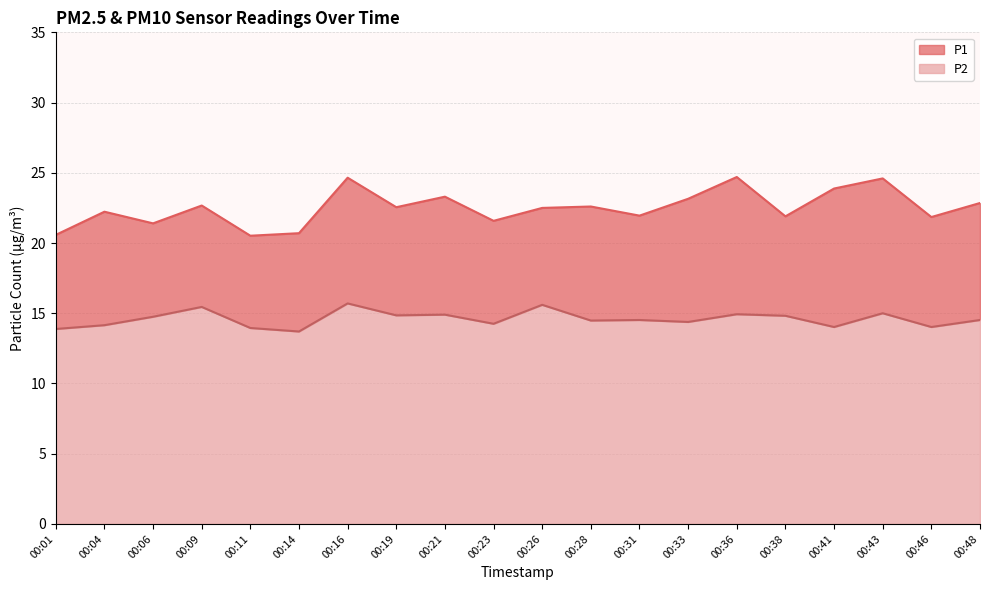

At which category does the chart reach its peak across all series?

00:36